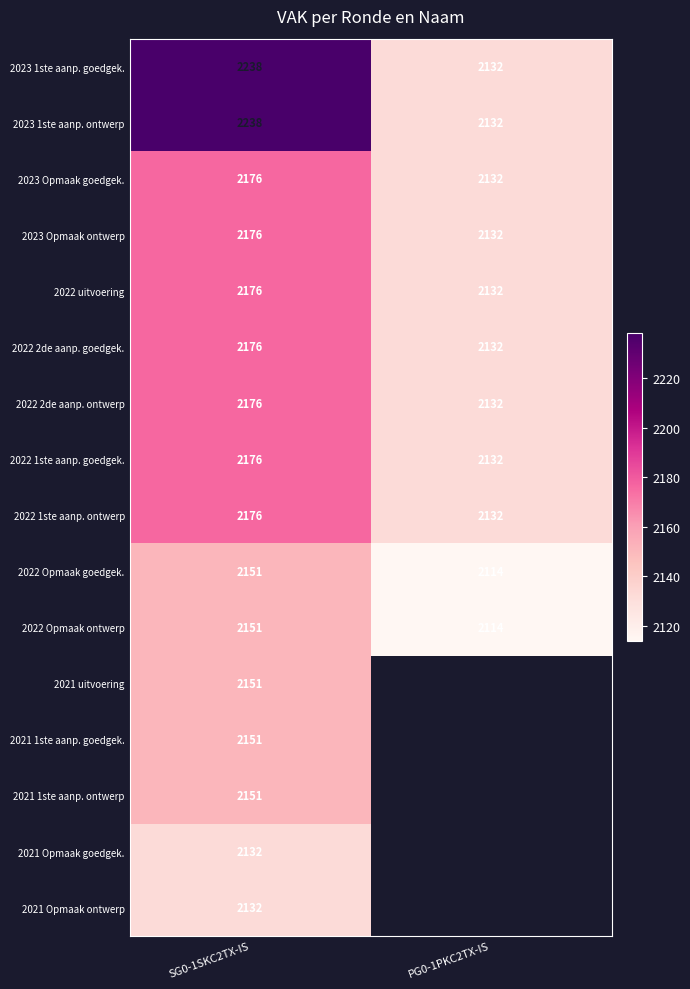

What is the difference between the 2022 2de aanp. goedgek. values at PG0-1PKC2TX-IS and SG0-1SKC2TX-IS?

44